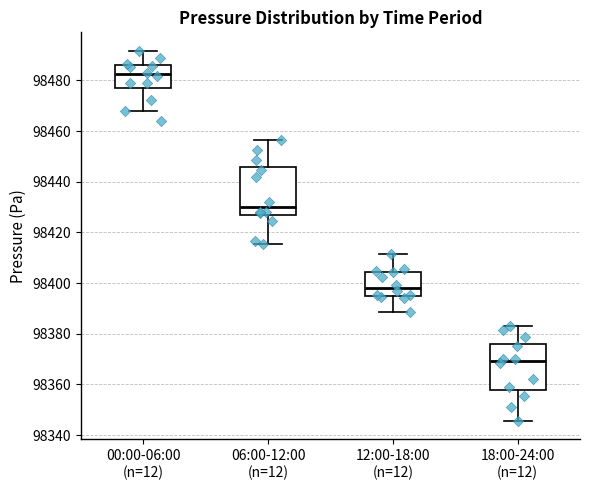

Where is the lower edge of the box for 06:00-12:00 (n=12) on the y-axis? The values are not printed on the chart, so give them approximately, as read against the axis.

98426